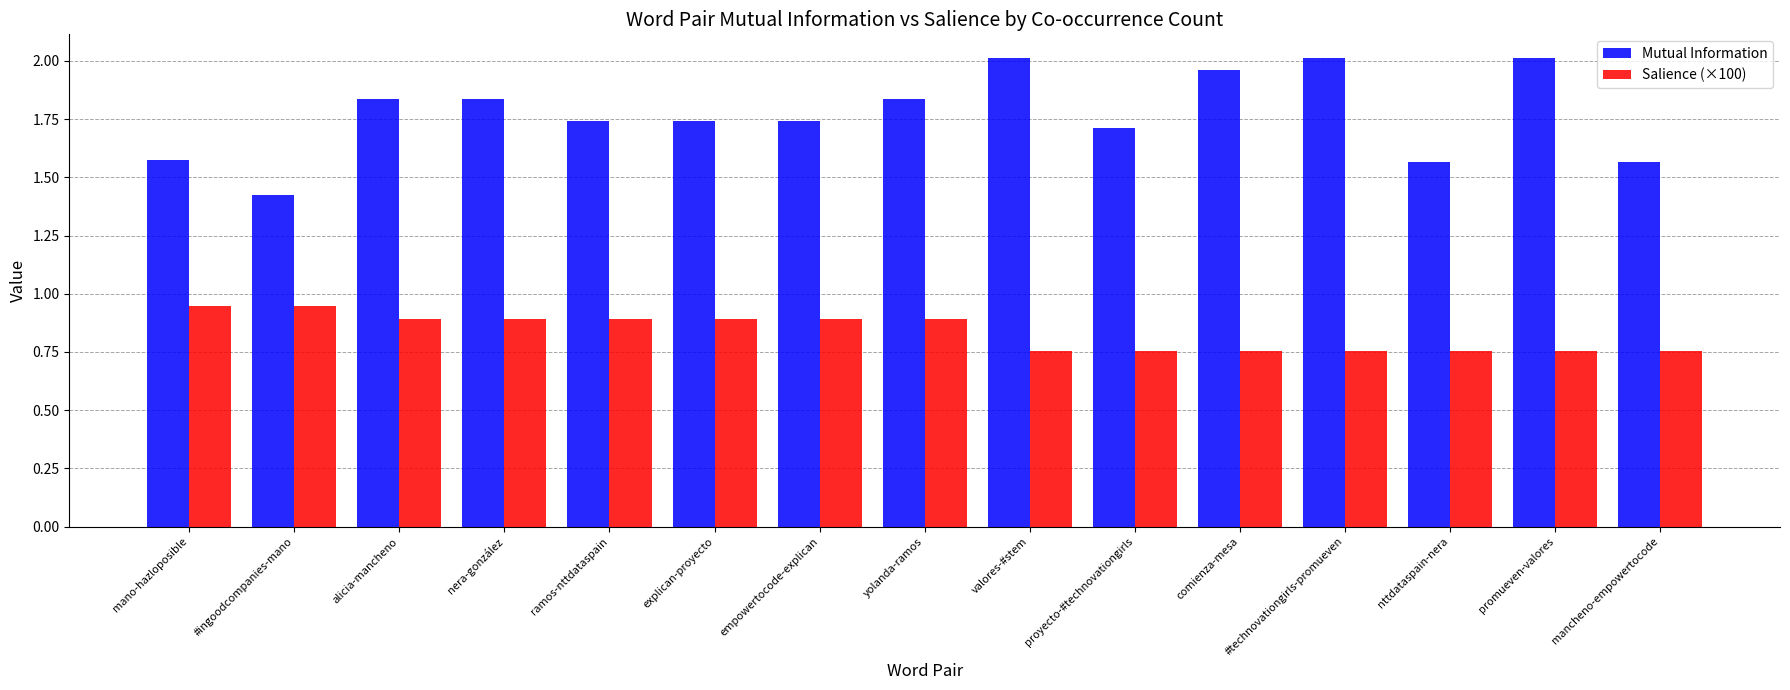

Rank the series by their average value, from highest to lowest.

Mutual Information, Salience (×100)